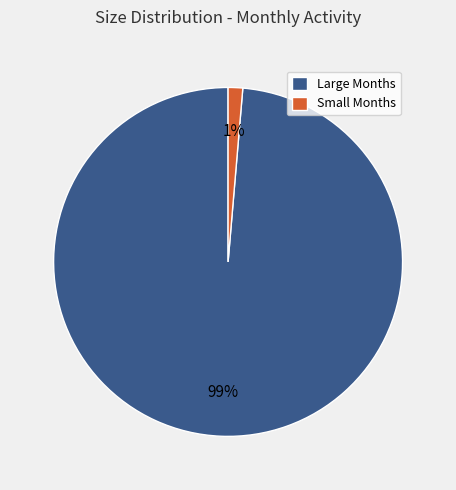

True or false: Small Months accounts for 11% of the total.

False